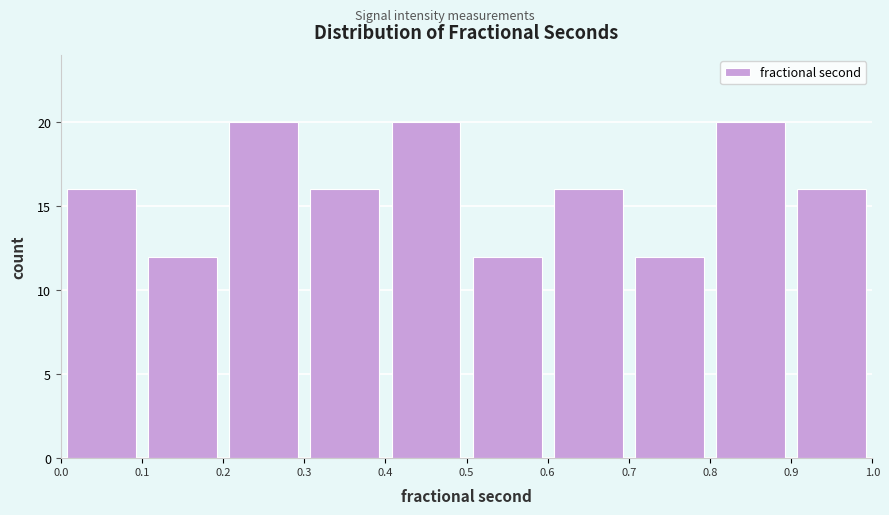

How tall is the bar that spans 0.7 to 0.8 on the x-axis? The values are not printed on the chart, so give them approximately, as read against the axis.

12